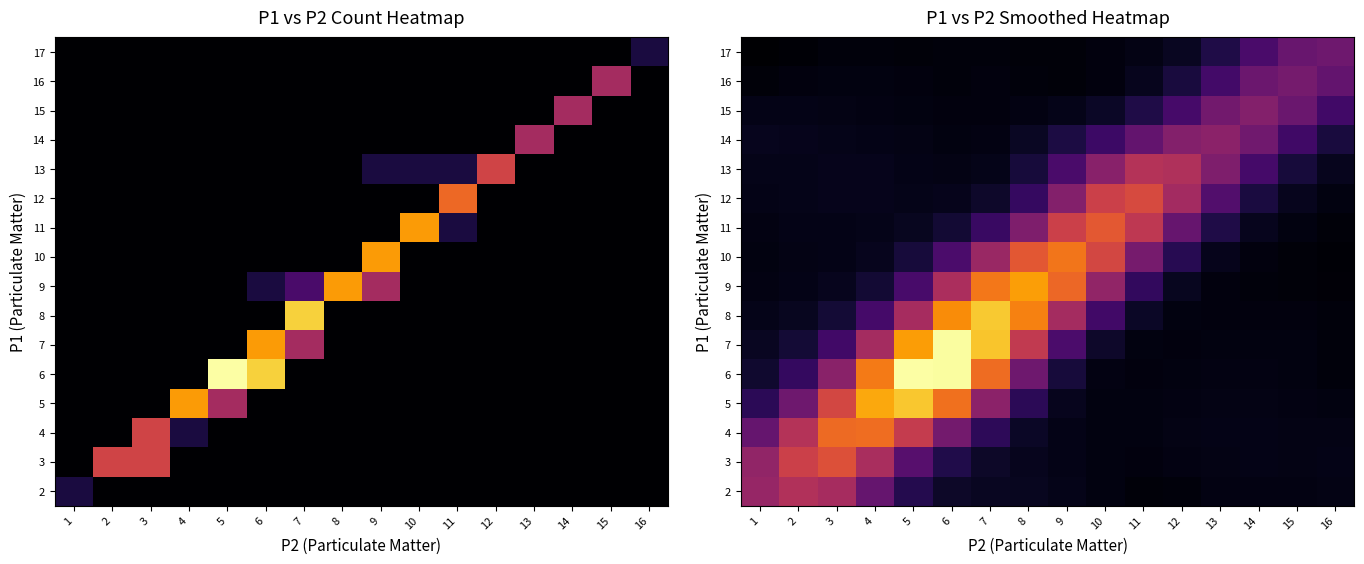

The value of row_13 at 10 is 0.6. True or false?

False